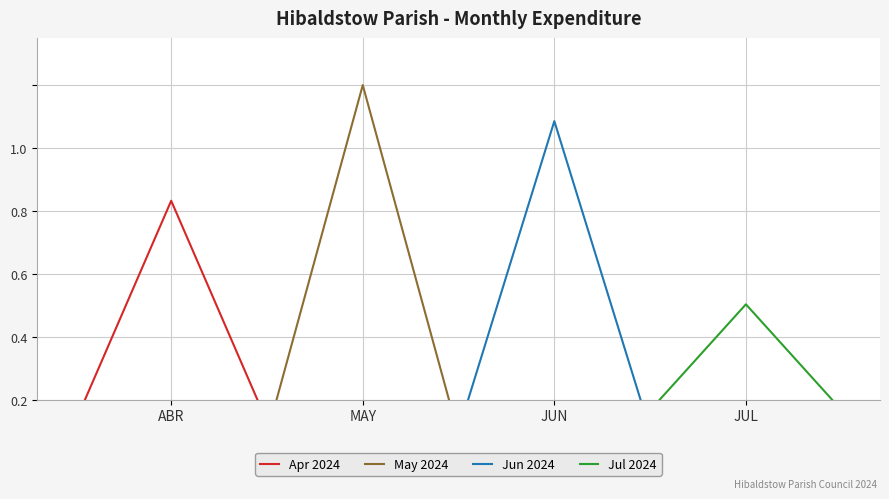

Does the chart display data point markers on the line(s)?

No